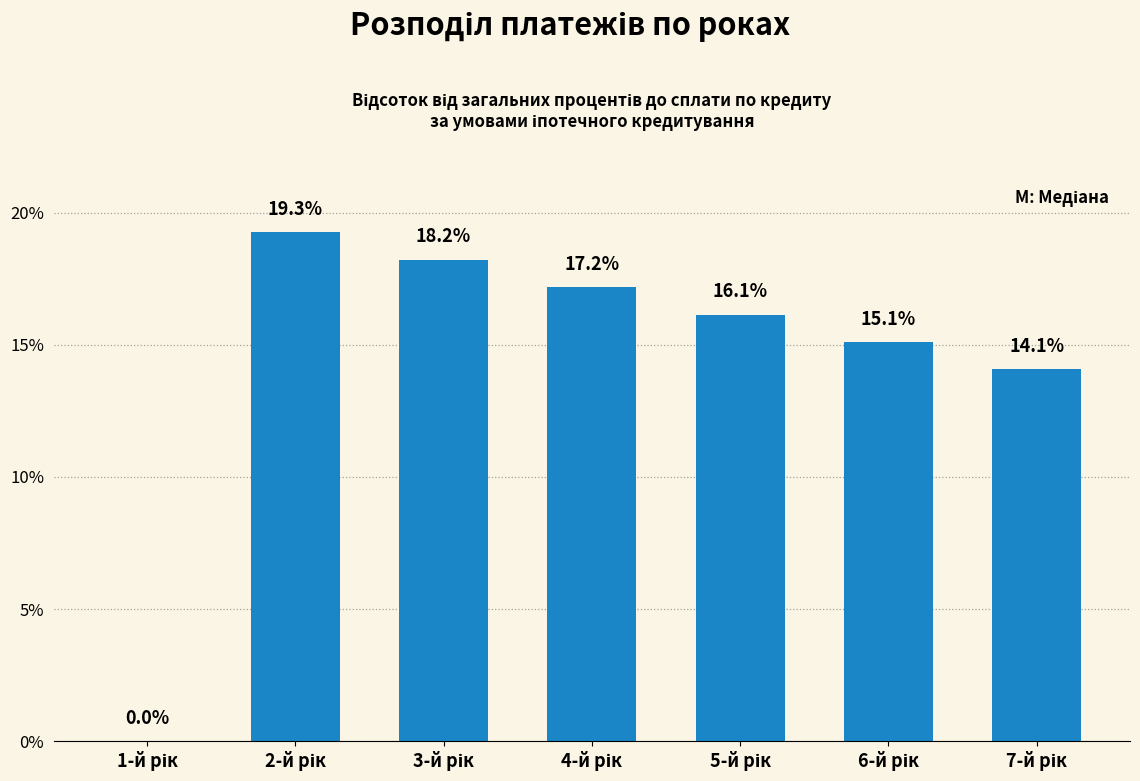

What is the maximum value shown in the chart?

19.3